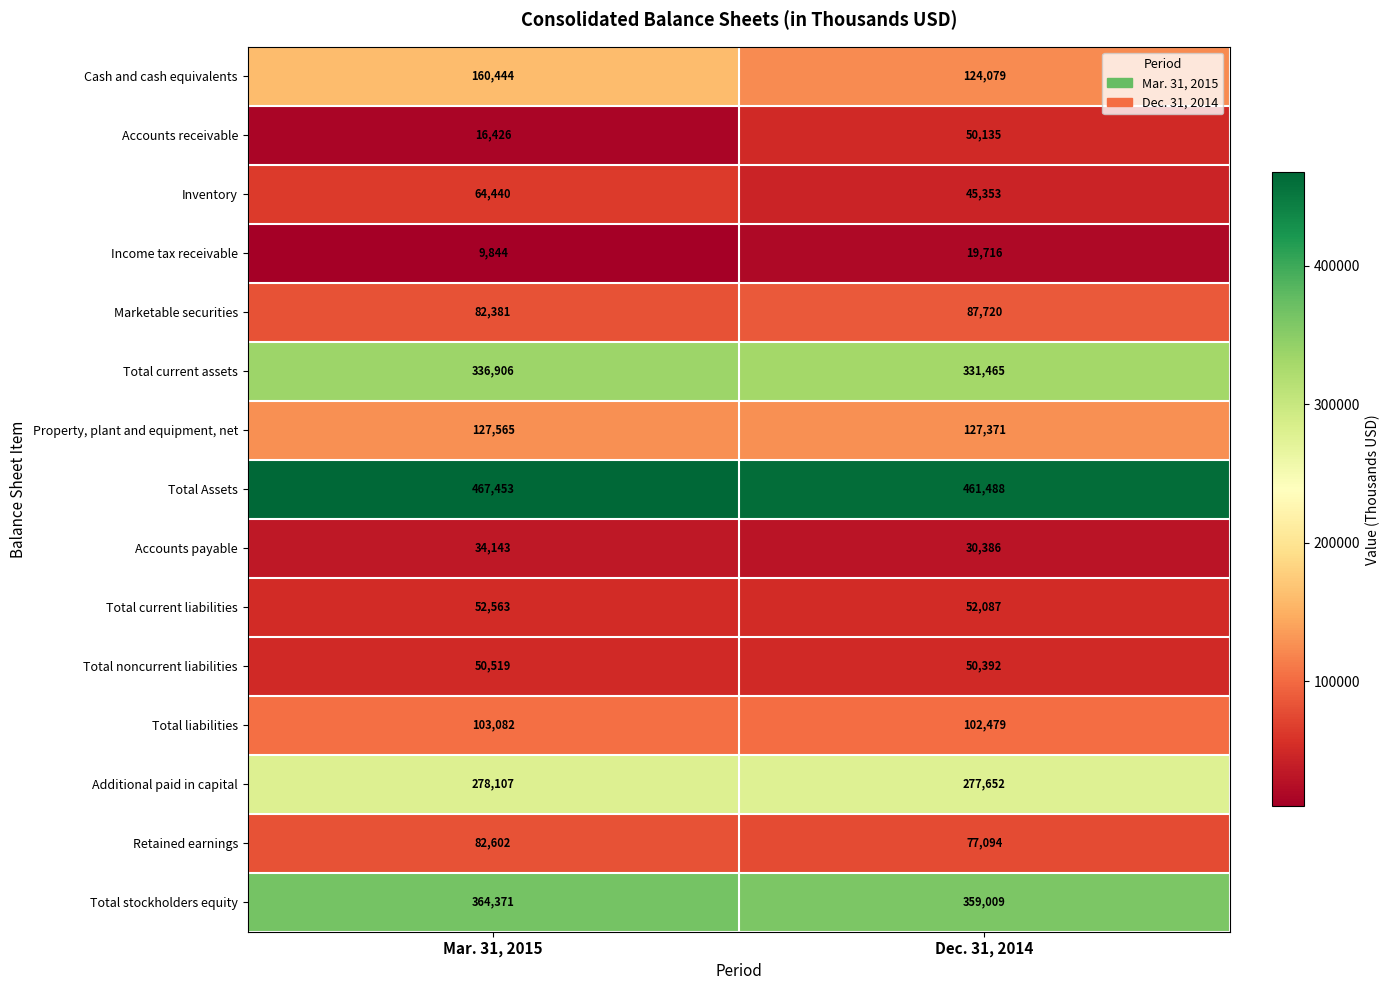

At which label is Additional paid in capital closest to 277879?

Dec. 31, 2014